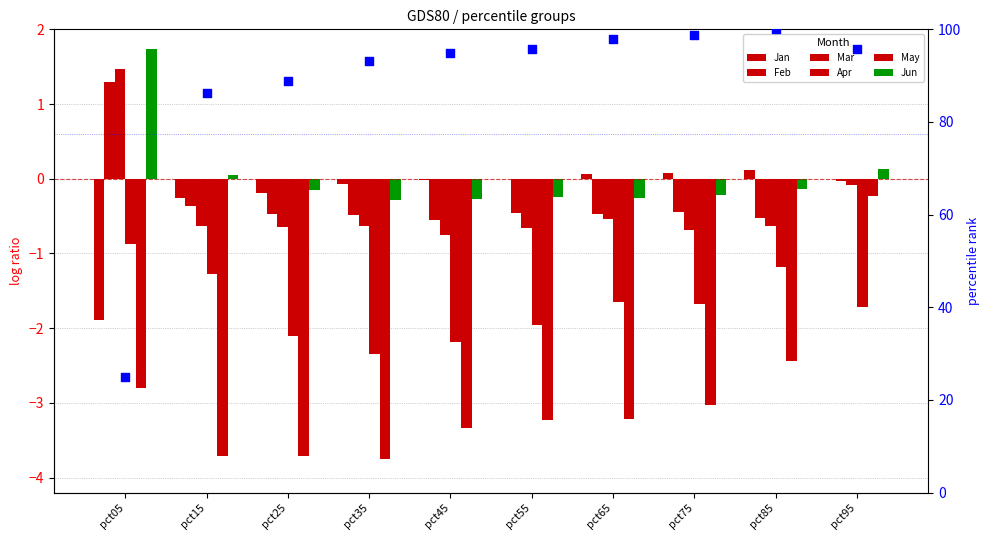

What are all the series names shown in the legend?

Jan, Feb, Mar, Apr, May, Jun